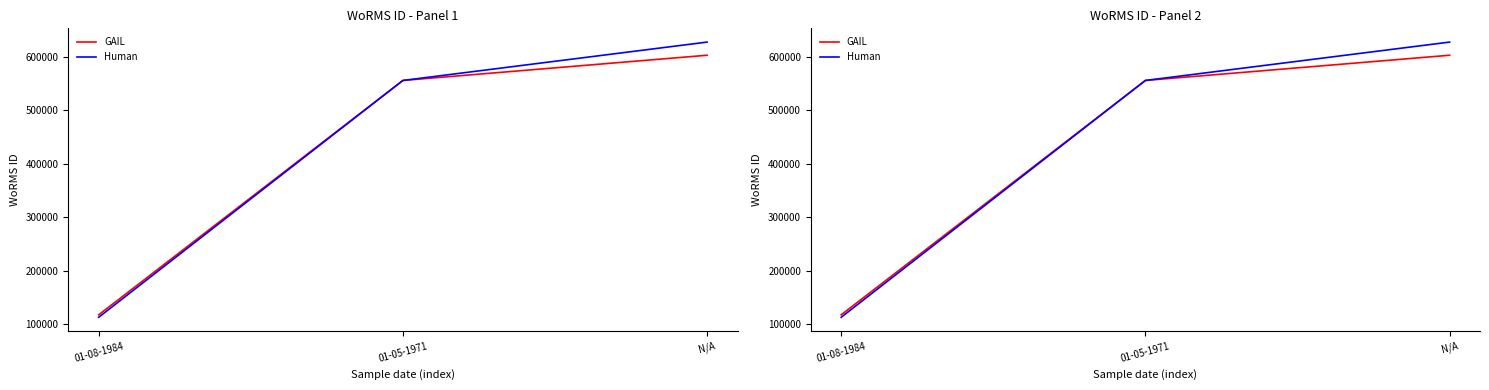

Is this an area chart (filled region under the line)?

No